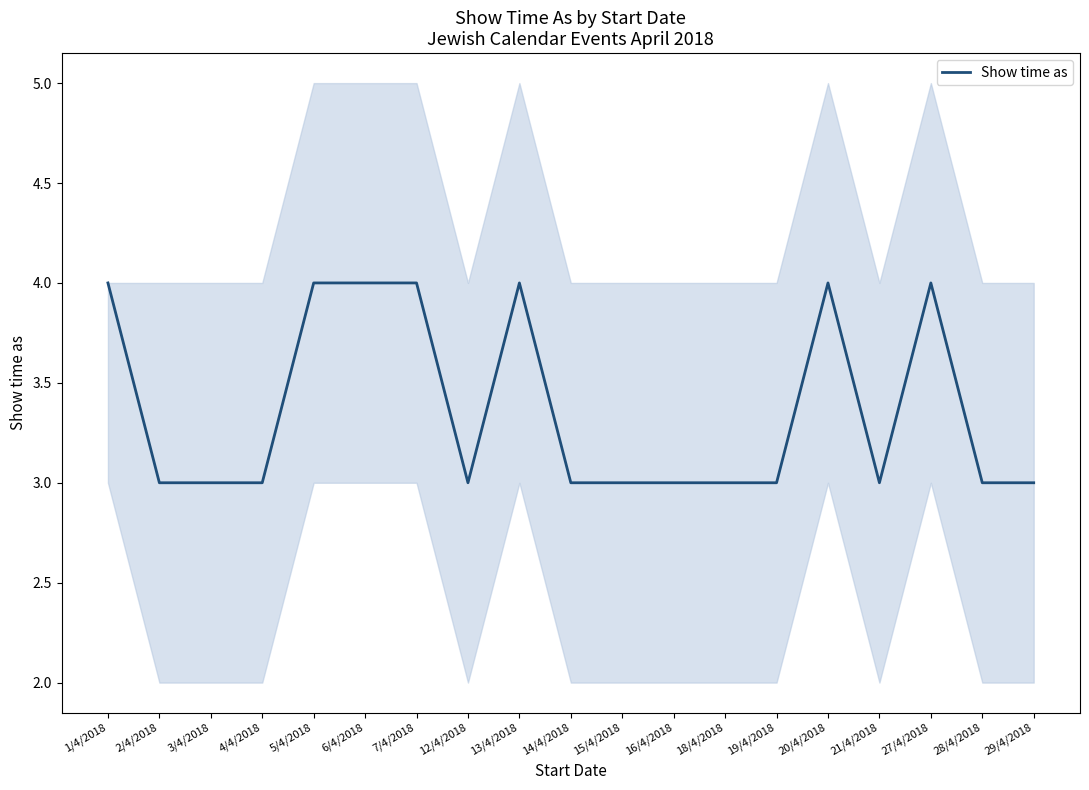

What is the sum of all values?

64